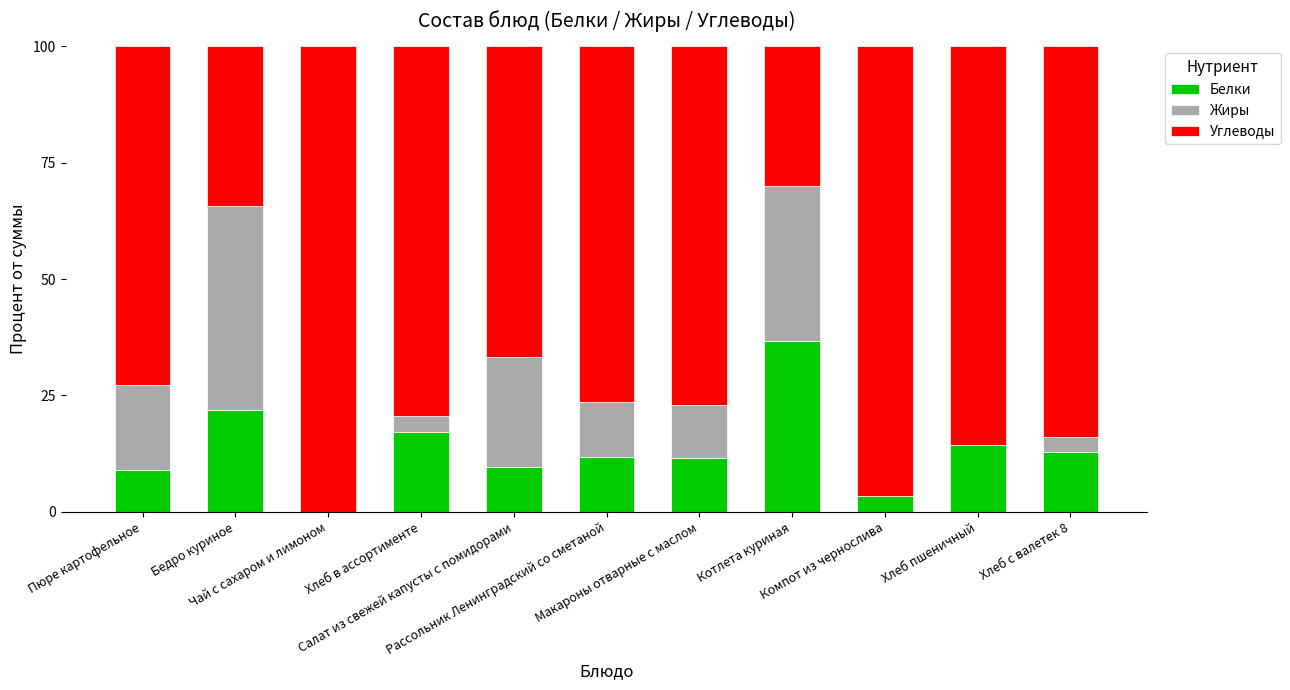

What is the sum of all Белки values?

148.3